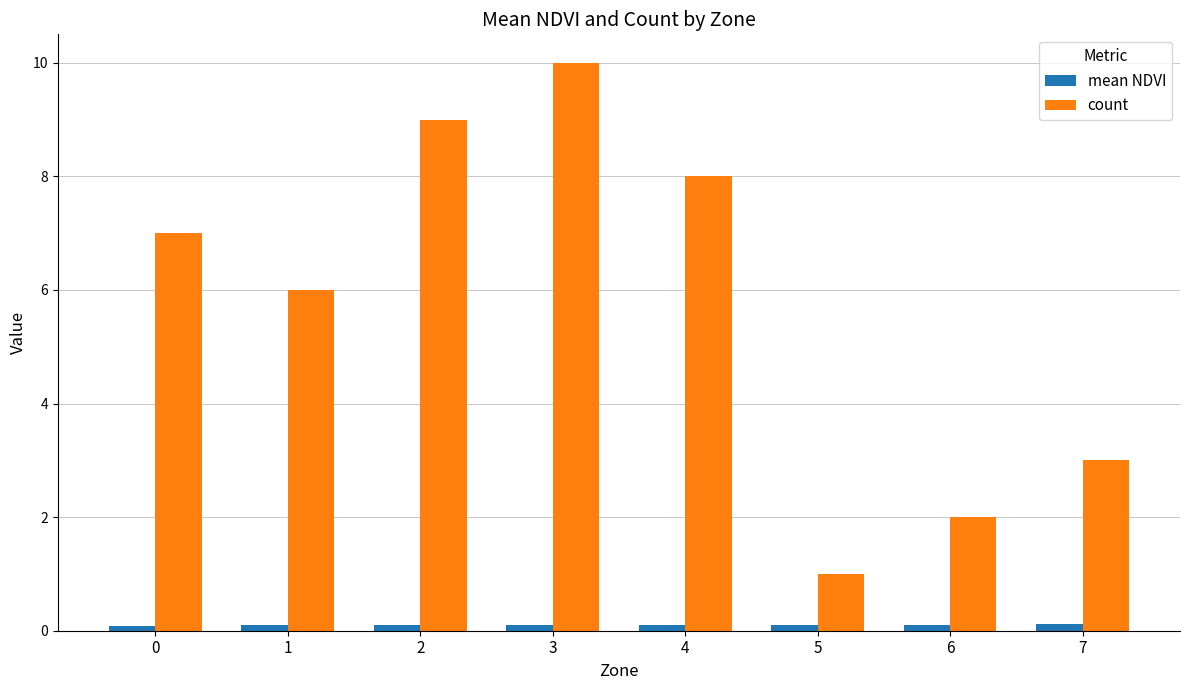

Are the bars grouped side by side (vs. stacked)?

Yes